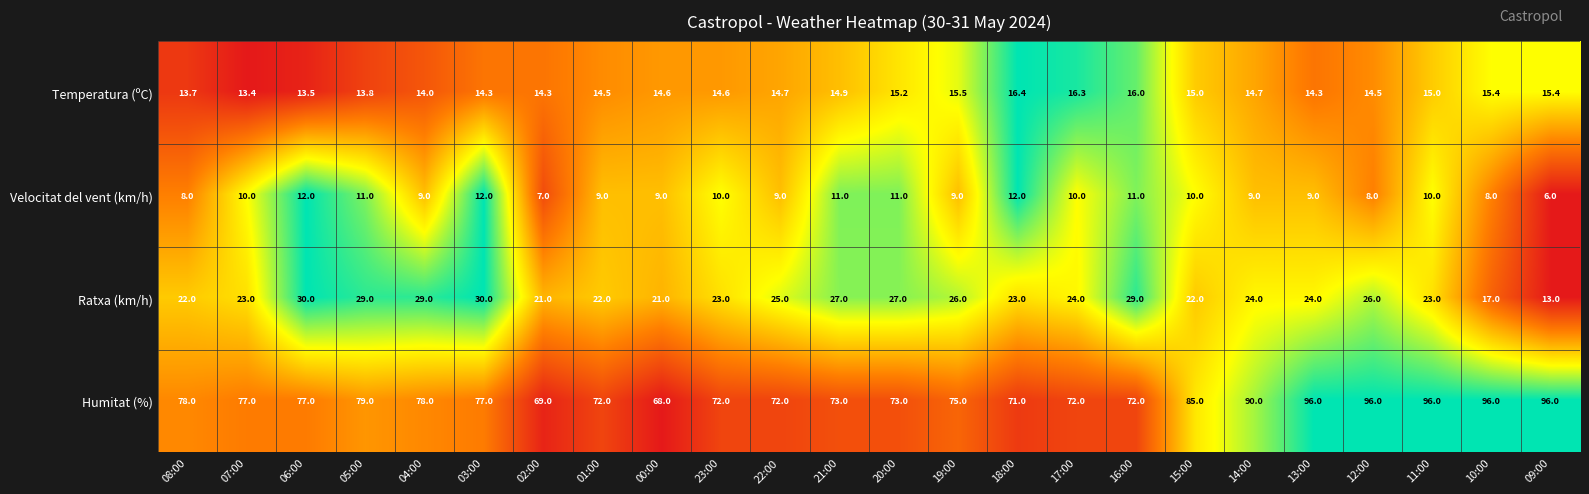

At 18:00, list the series in order from largest to smallest.

Humitat (%), Ratxa (km/h), Temperatura (ºC), Velocitat del vent (km/h)